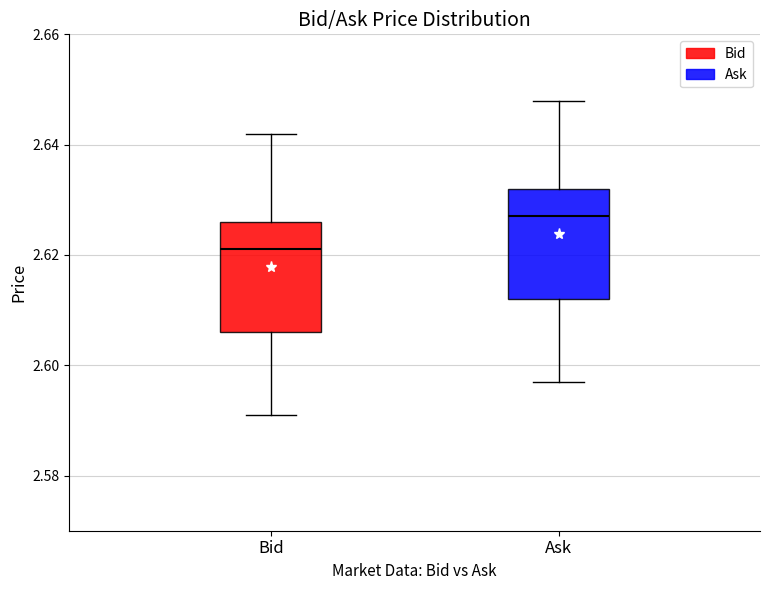

Reading left to right, read every box against the y-axis: the position of its median line, the range the box covers, and the ends of its whiskers. The values are not printed on the chart, so give them approximately, as read against the axis.

Bid: median 2.622, box 2.606 to 2.626, whiskers 2.592 to 2.642
Ask: median 2.628, box 2.612 to 2.632, whiskers 2.598 to 2.648